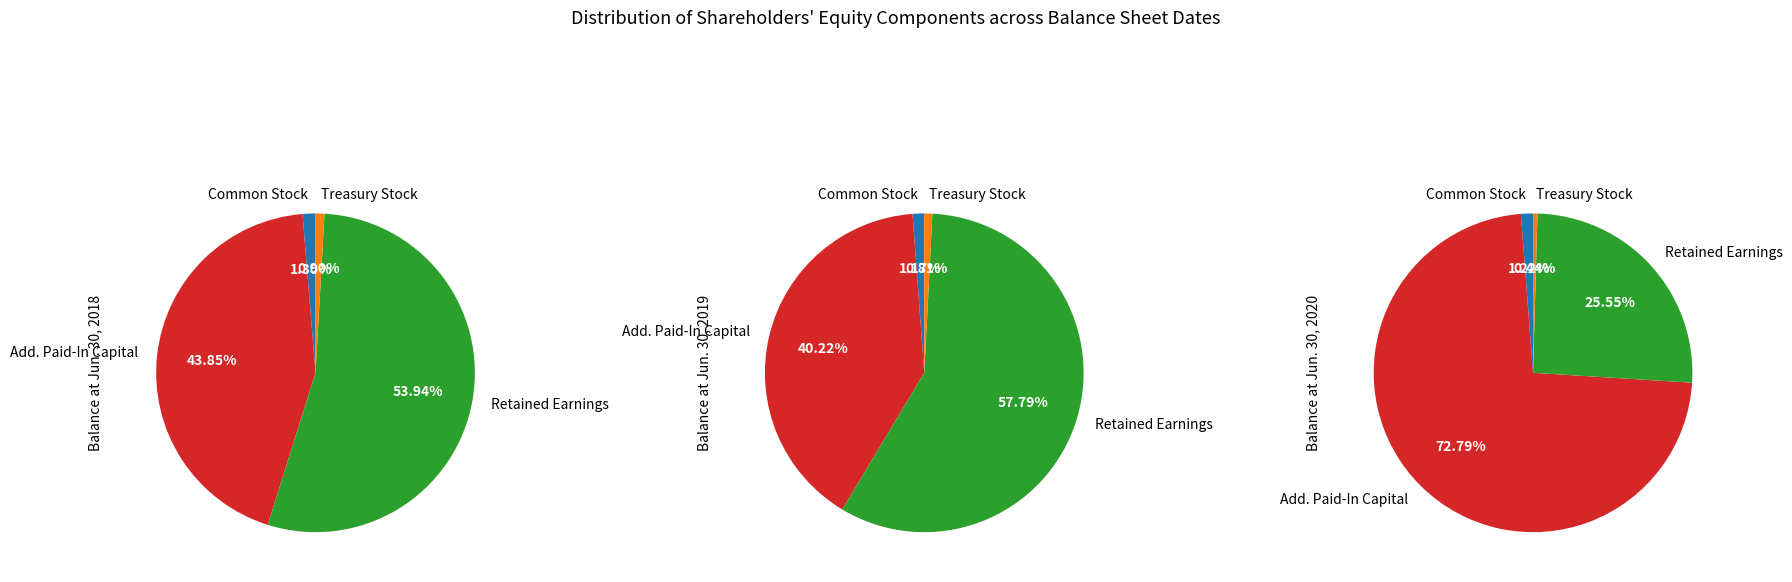

True or false: Jun. 30, 2018 accounts for 26% of the total.

True